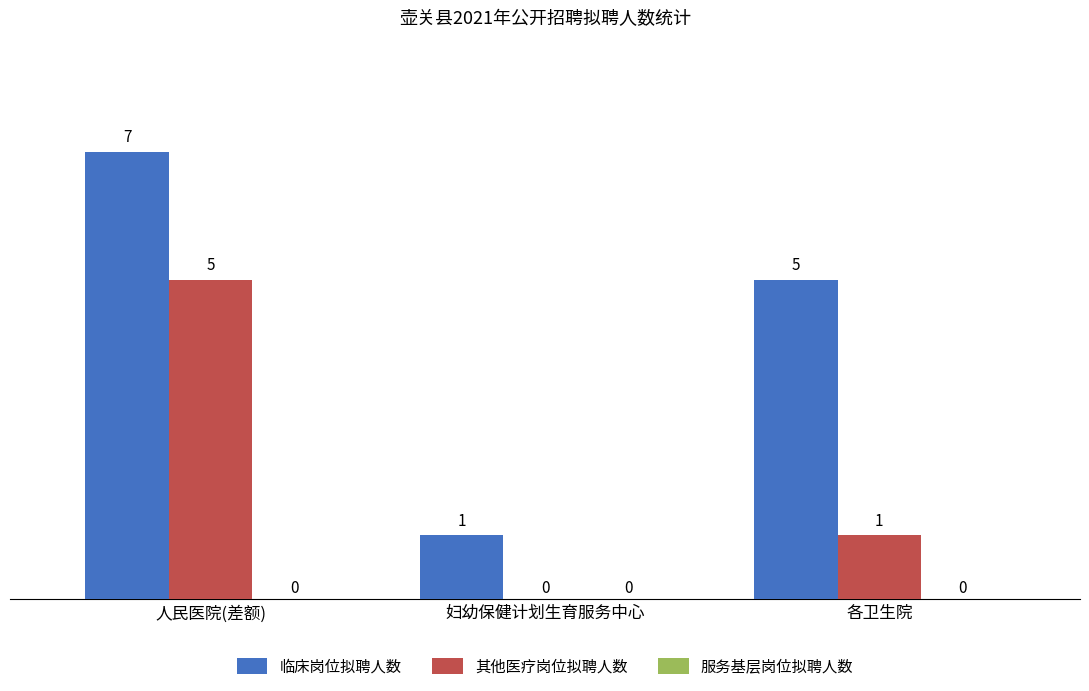

At which label is 其他医疗岗位拟聘人数 closest to 2?

各卫生院